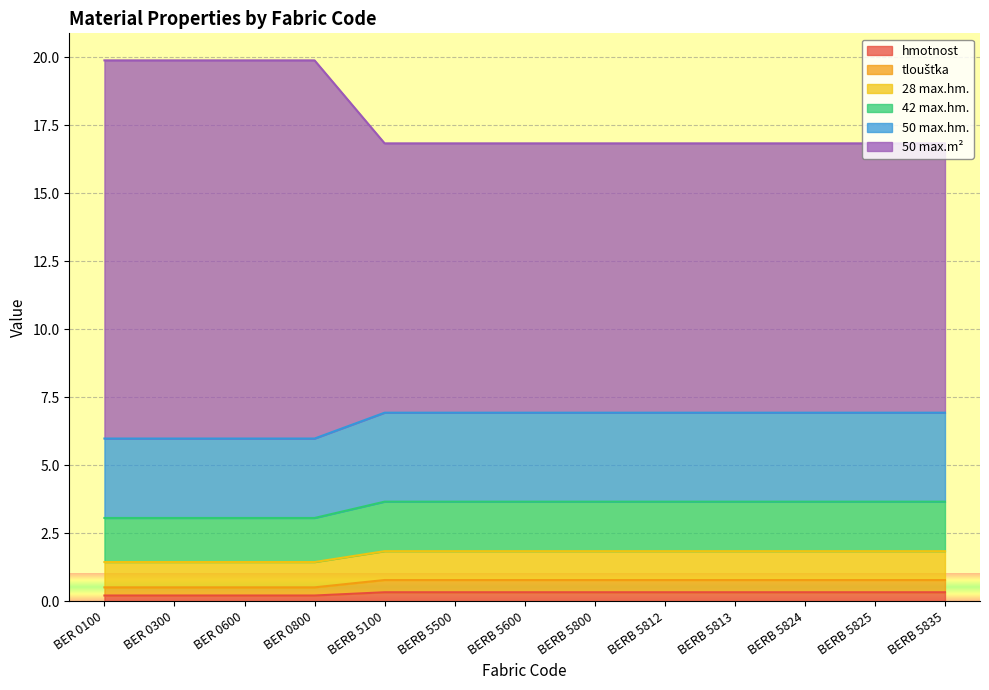

What is the smallest value displayed?

0.2